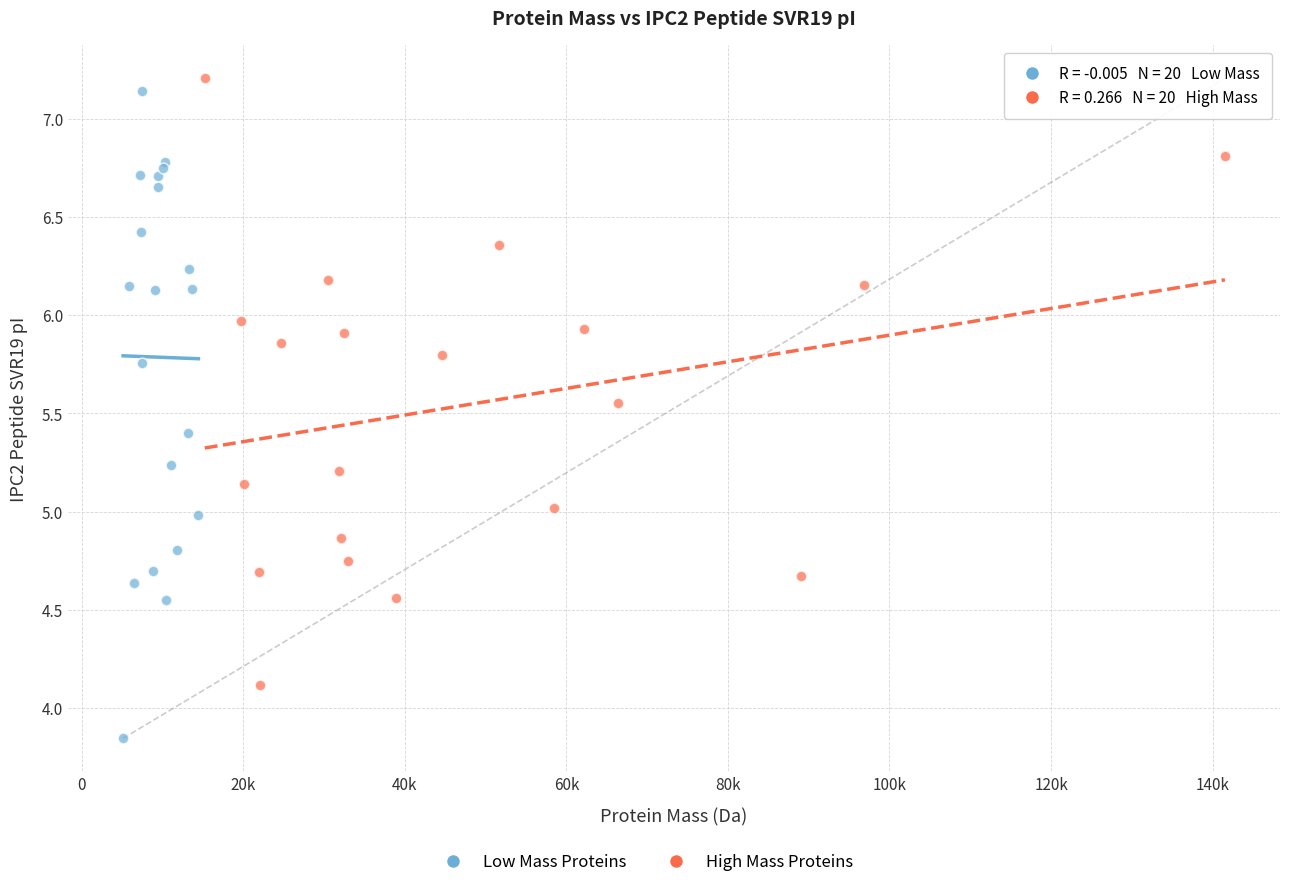

Which series contains the lowest Y value?

Low Mass Proteins